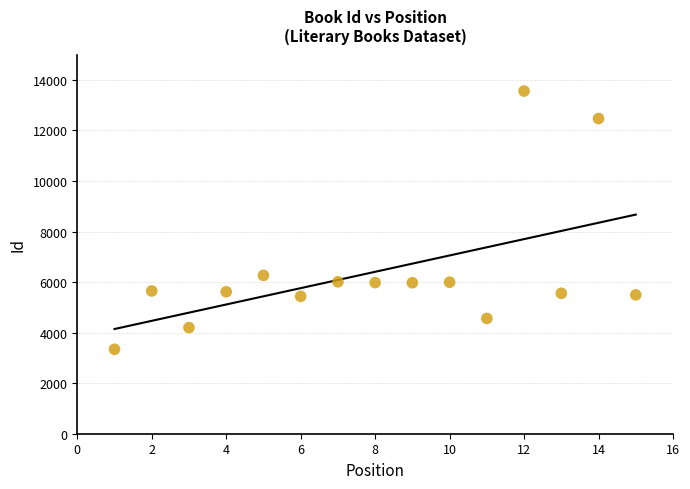

What is the range of X values (max minus min)?

14